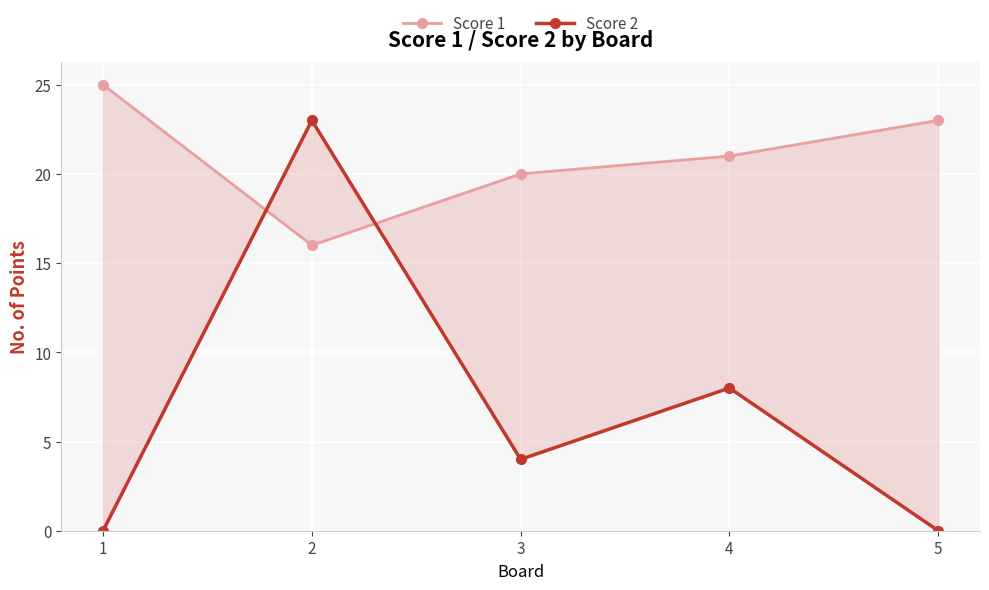

What is the difference between the highest and lowest values at 1?

25